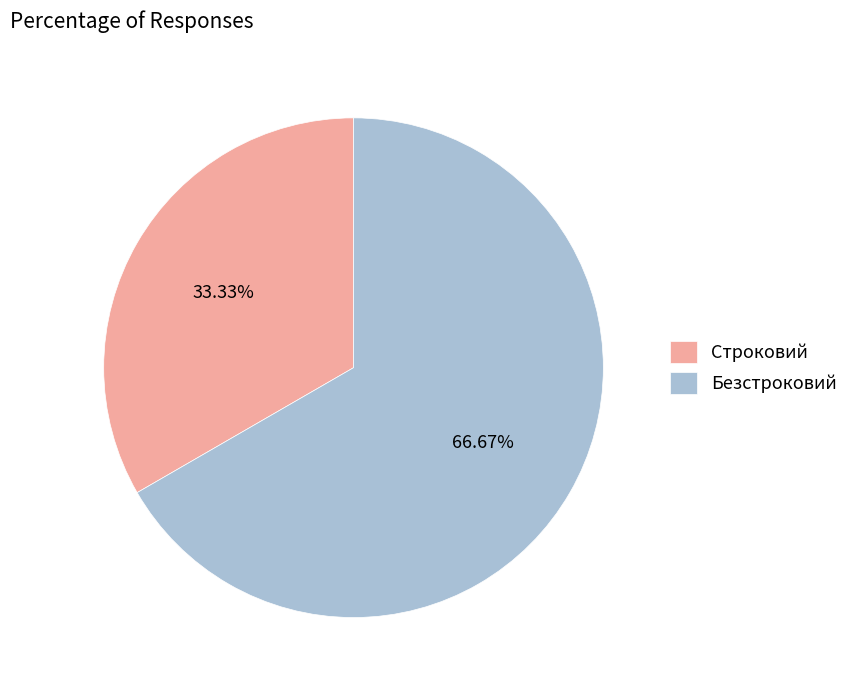

Is there a majority slice in this chart?

Yes